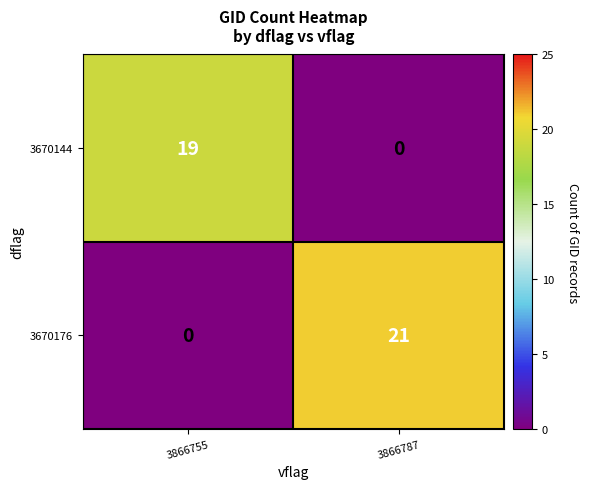

Reading right to left, transcribe all the data shown in this chart.

3670144: 3866787=0	3866755=19
3670176: 3866787=21	3866755=0